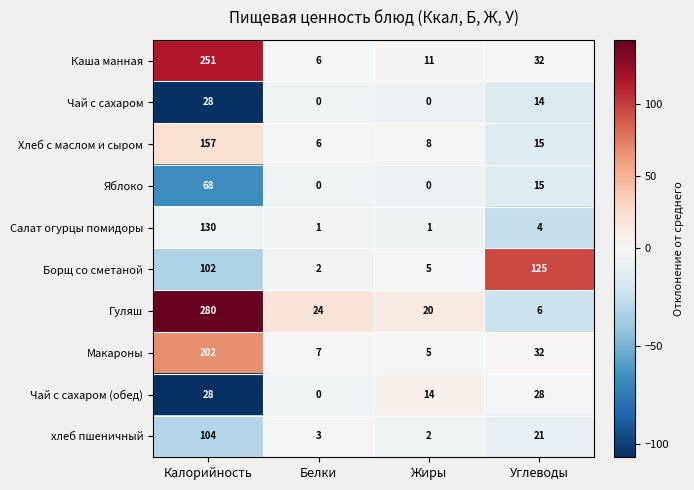

True or false: Гуляш has a value of 24 at Белки.

True